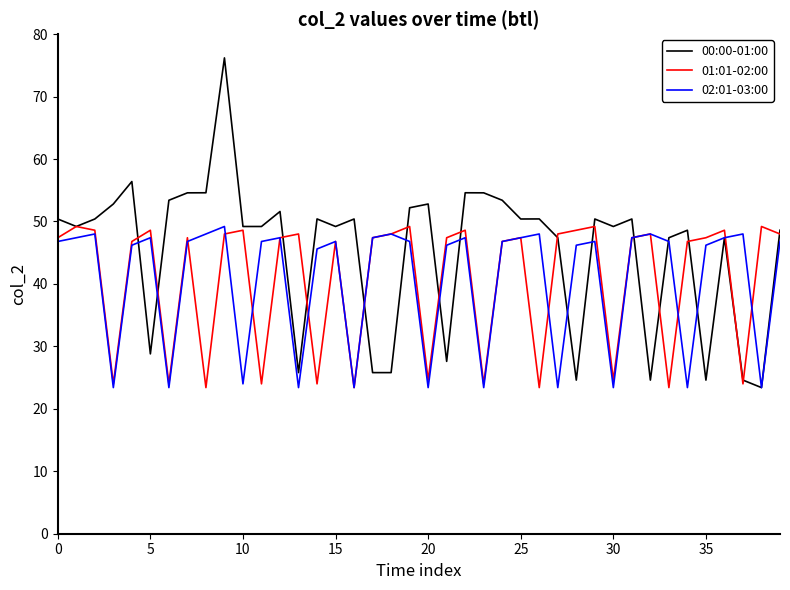

True or false: 01:01-02:00 and 02:01-03:00 intersect in this chart.

True